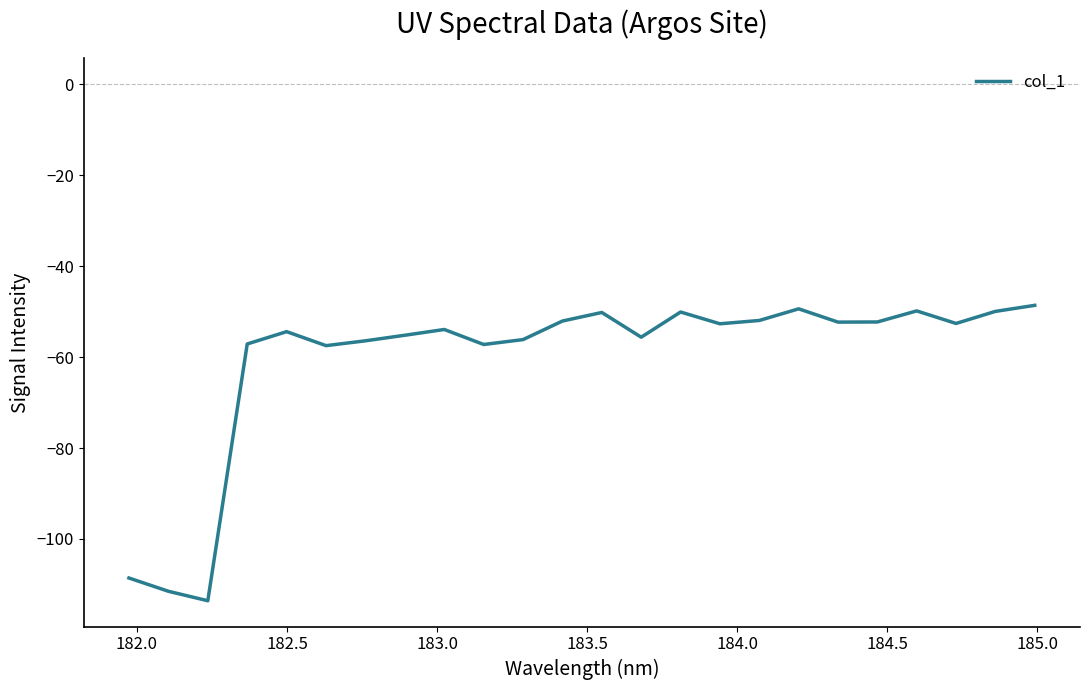

How many categories are shown in the chart?

24